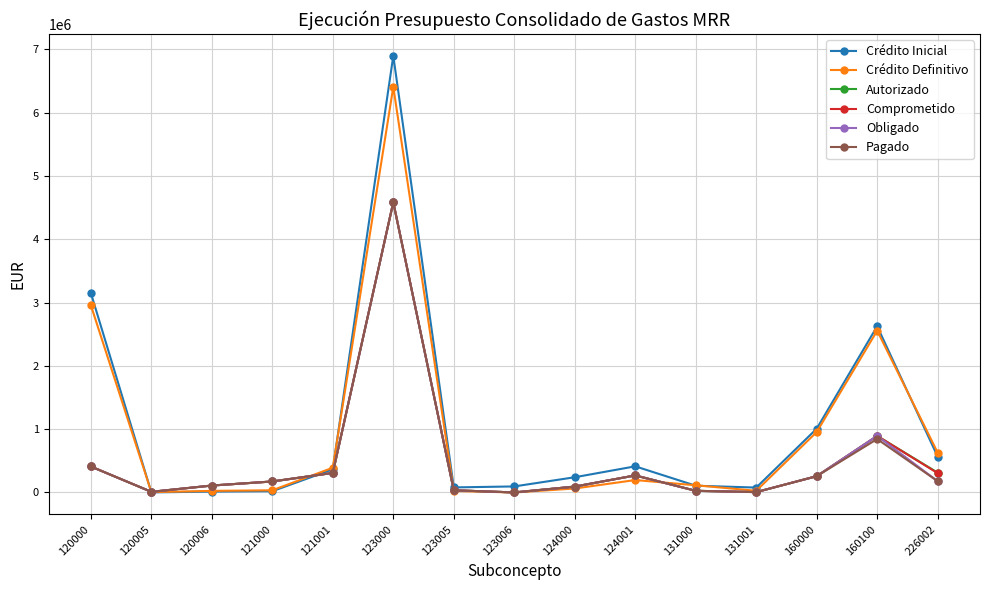

True or false: Pagado has a value of 308914.1 at 121001.

True